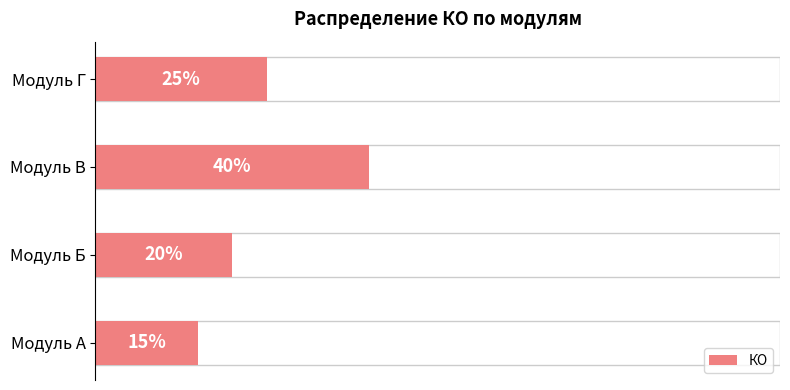

What is the value of the 1st bar from the left?

15